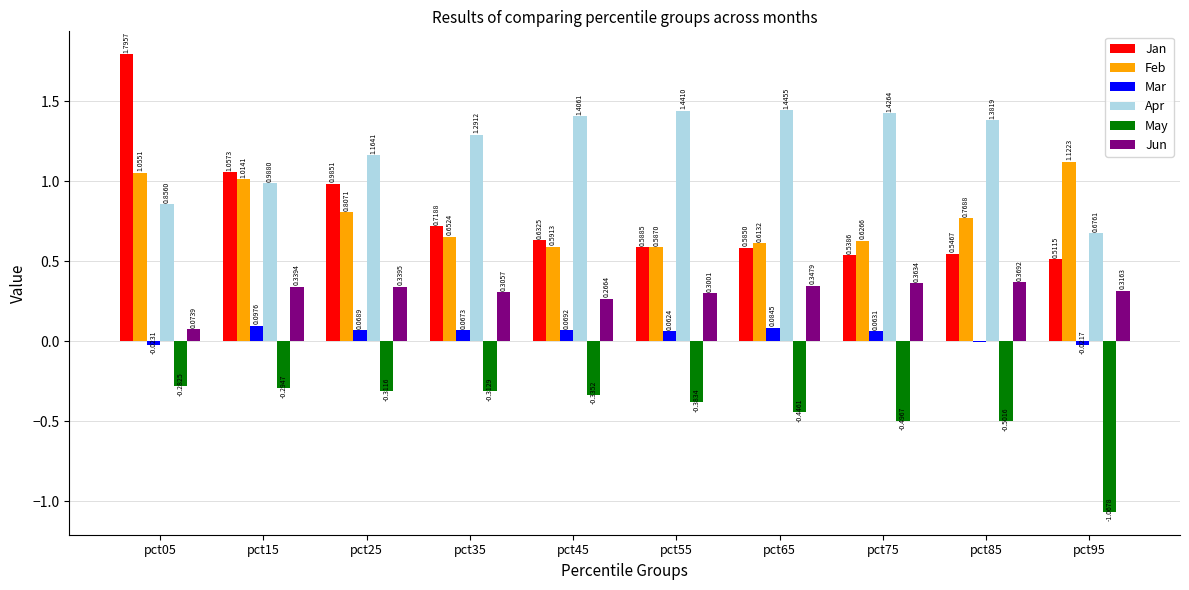

What is the total value across all series at pct95?

1.5